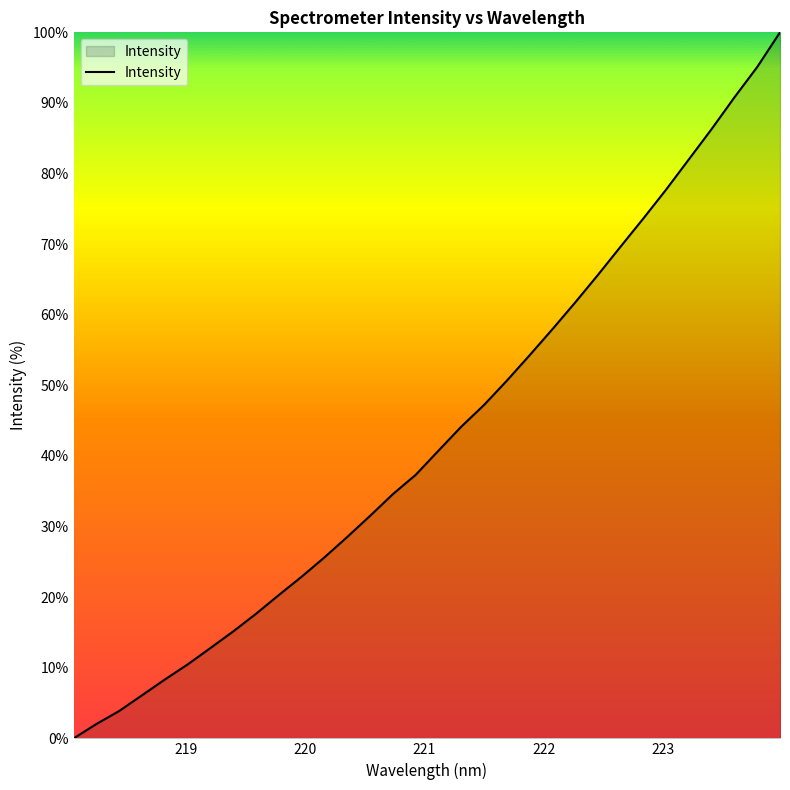

What is the difference between the maximum and minimum values?

100.0